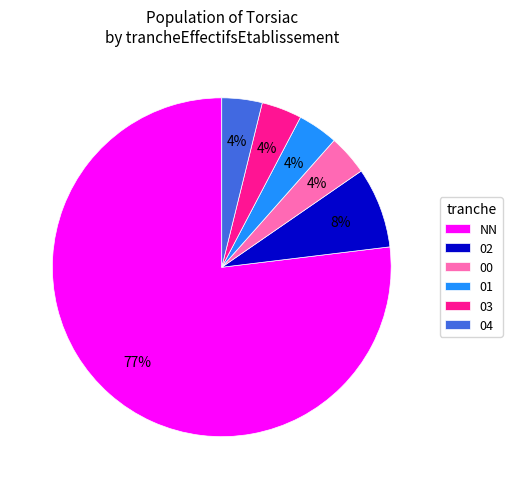

True or false: NN accounts for 64% of the total.

False